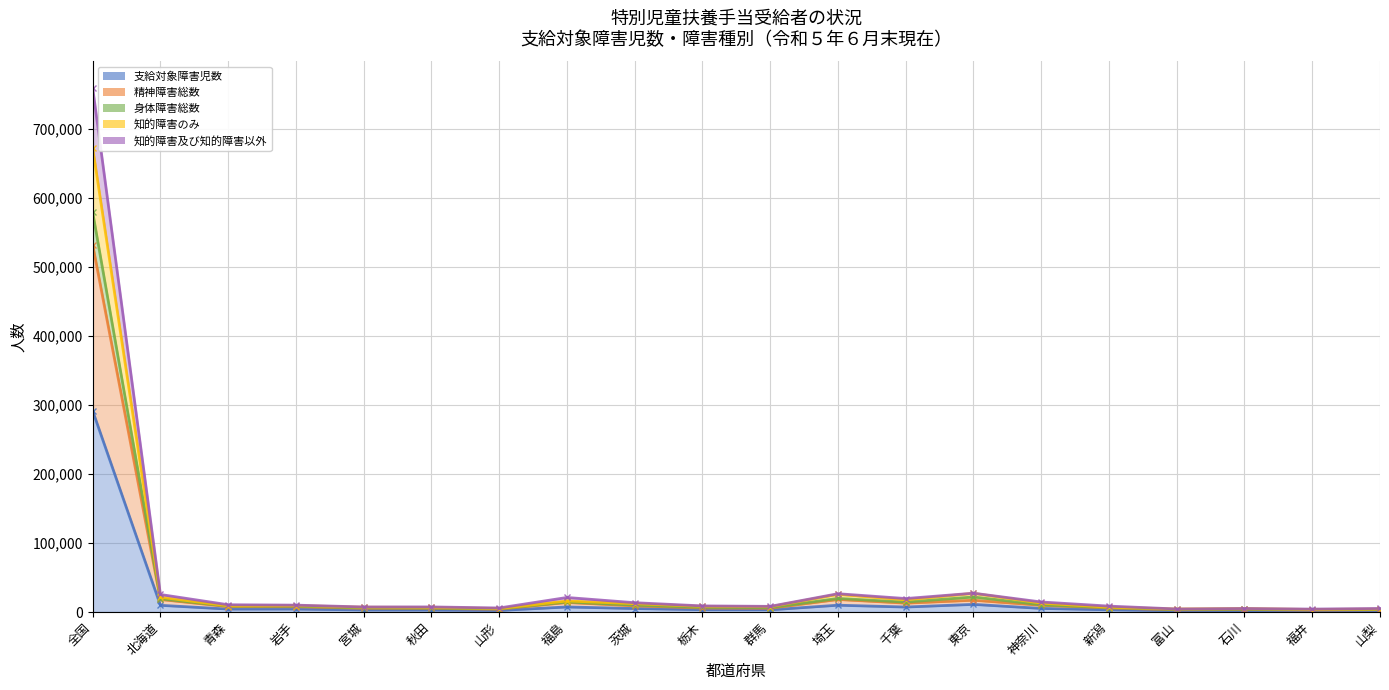

The value of 知的障害及び知的障害以外 at 神奈川 is 14538. True or false?

True